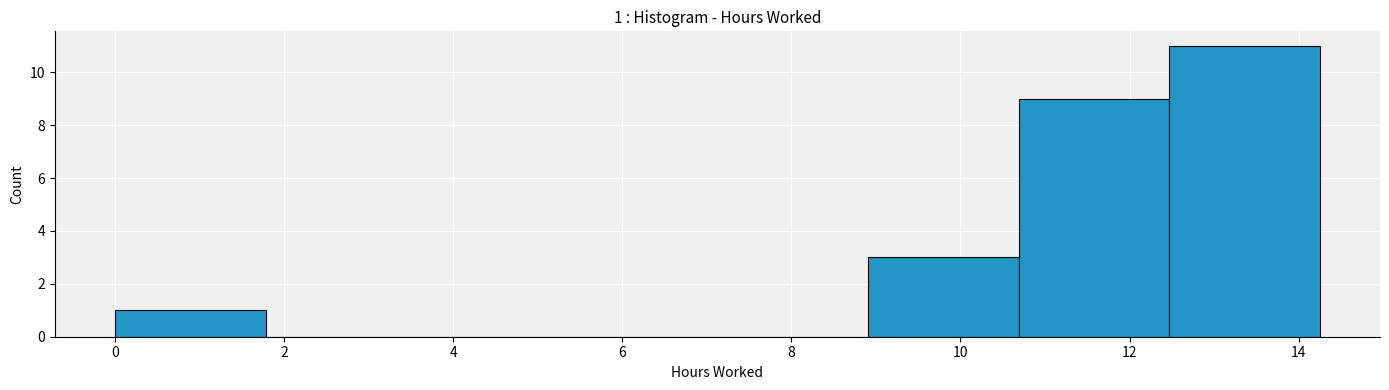

Over which range of the x-axis is the bar tallest?

12.4 to 14.2